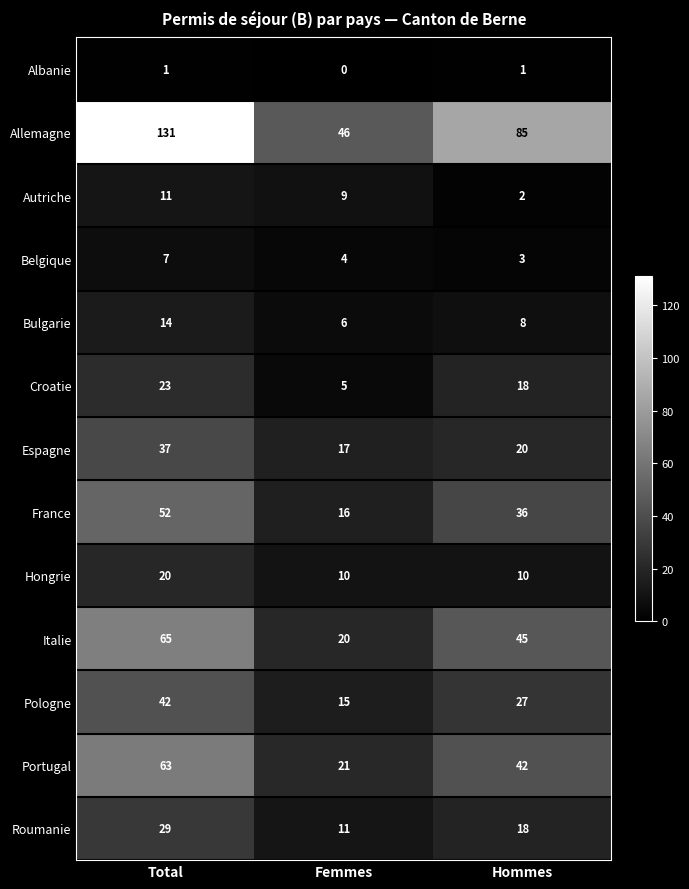

What is the sum of all Italie values?

130